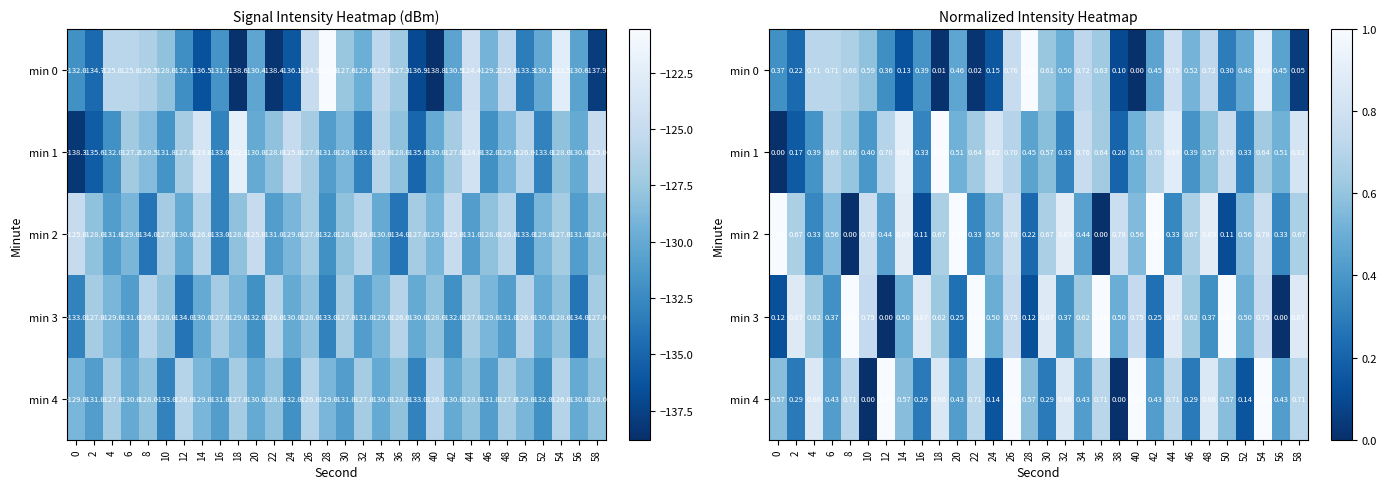

The value of min 3 at 28 is 0.1. True or false?

True